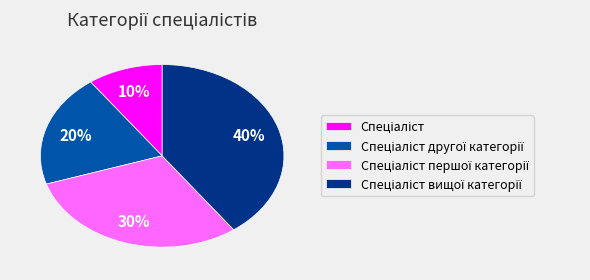

Is there any slice that represents more than half of the pie?

No